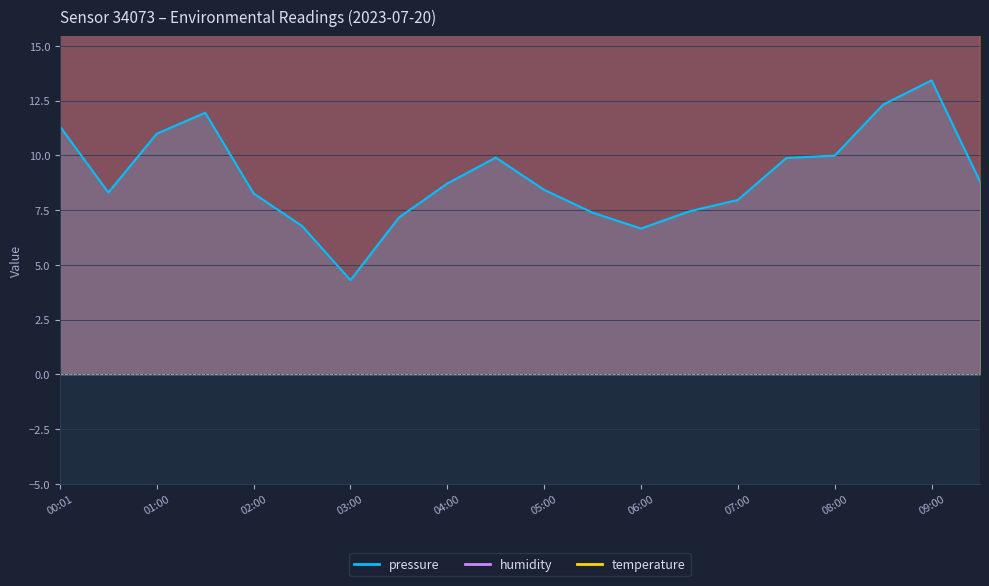

Which series has the largest total across all categories?

humidity